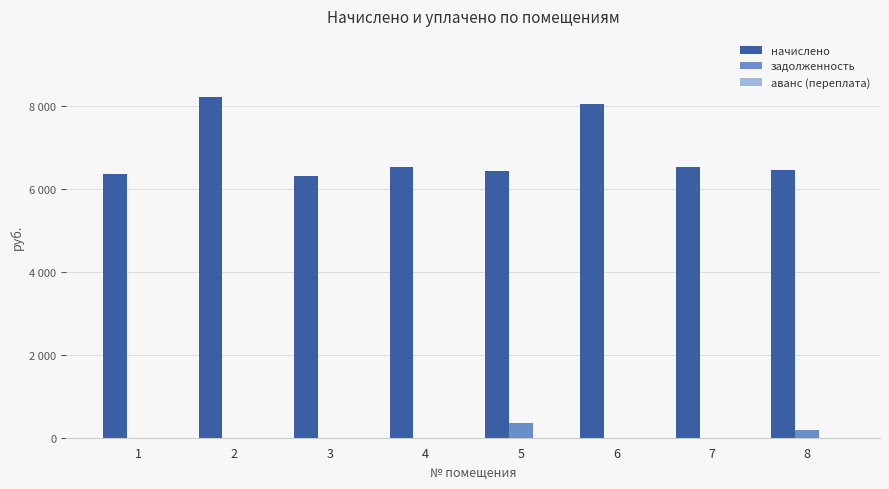

Between 2 and 6, which series saw the biggest shift?

начислено